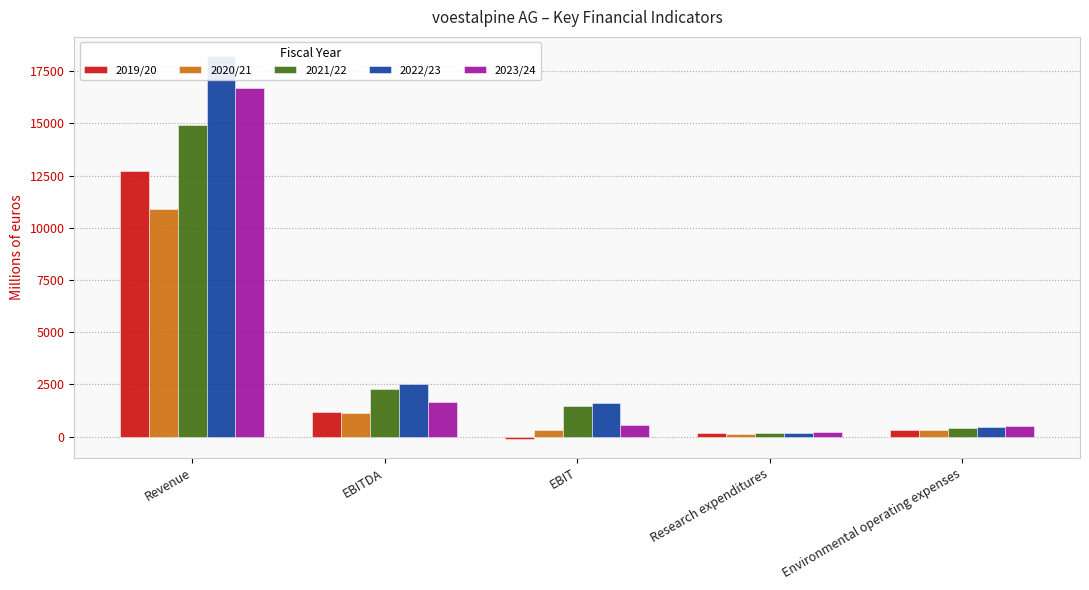

What is the smallest value displayed?

-89.0